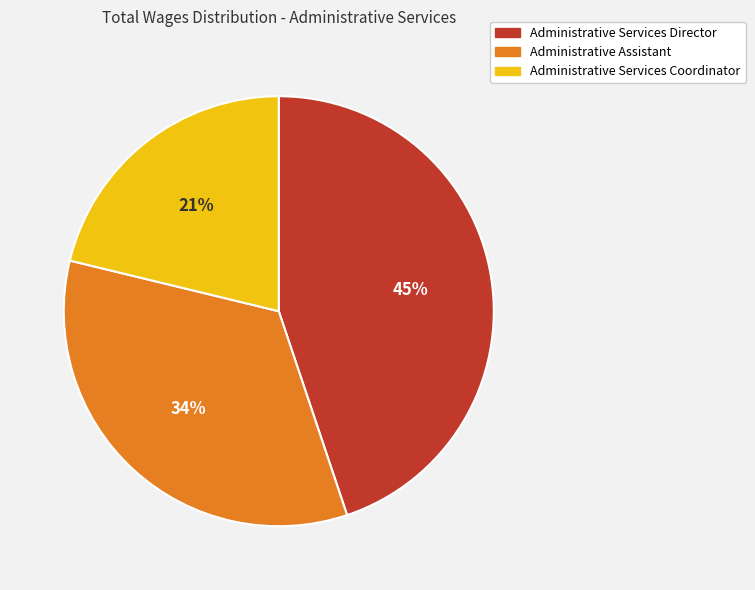

To the nearest percent, what portion does Administrative Services Director represent?

45%